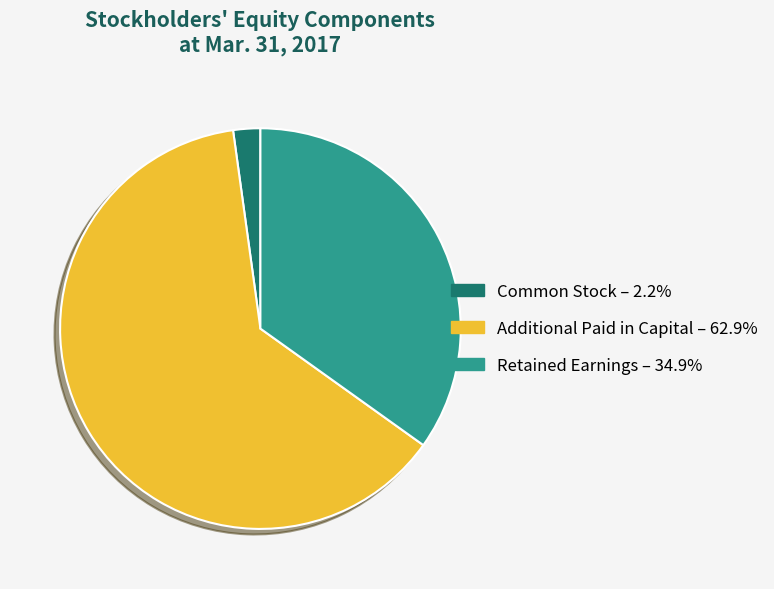

What is the largest slice in the pie chart?

Additional Paid in Capital